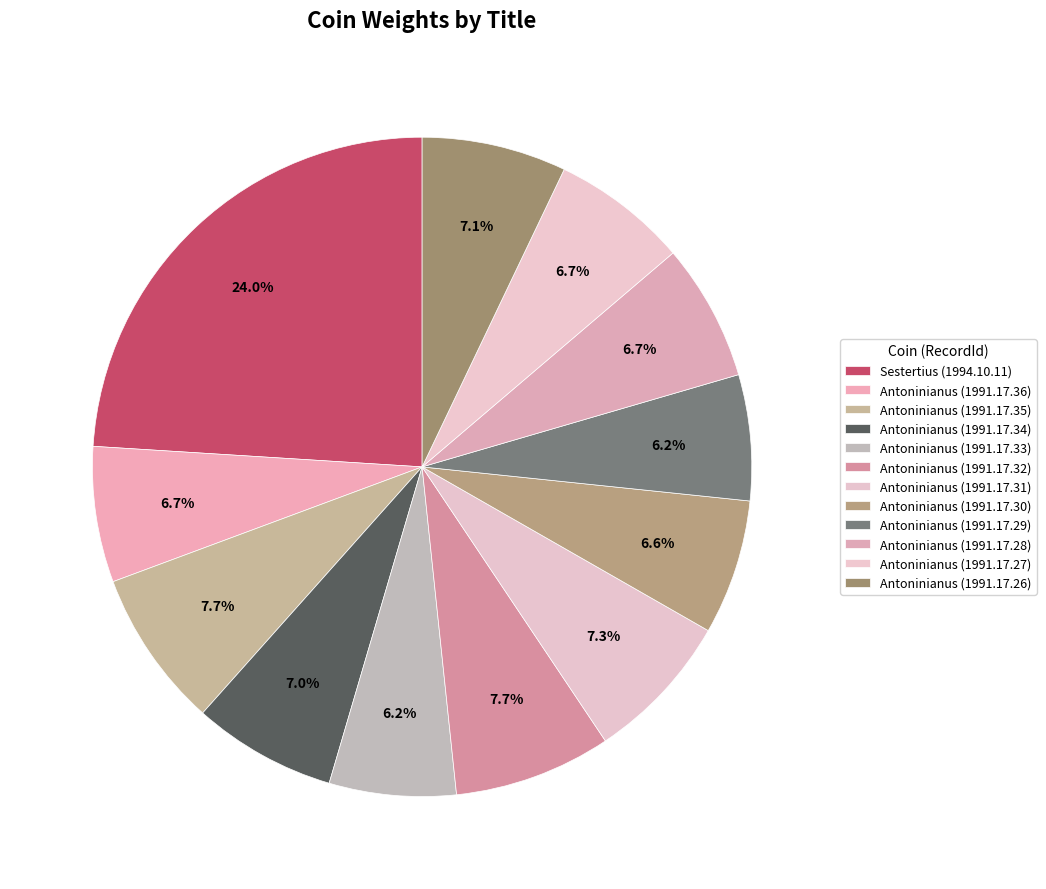

Count the number of slices in the pie.

12